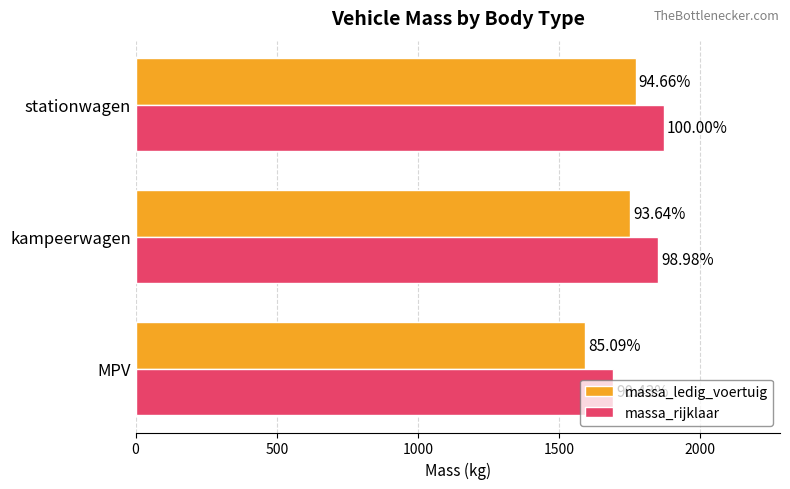

What is the minimum value for massa_ledig_voertuig?

1592